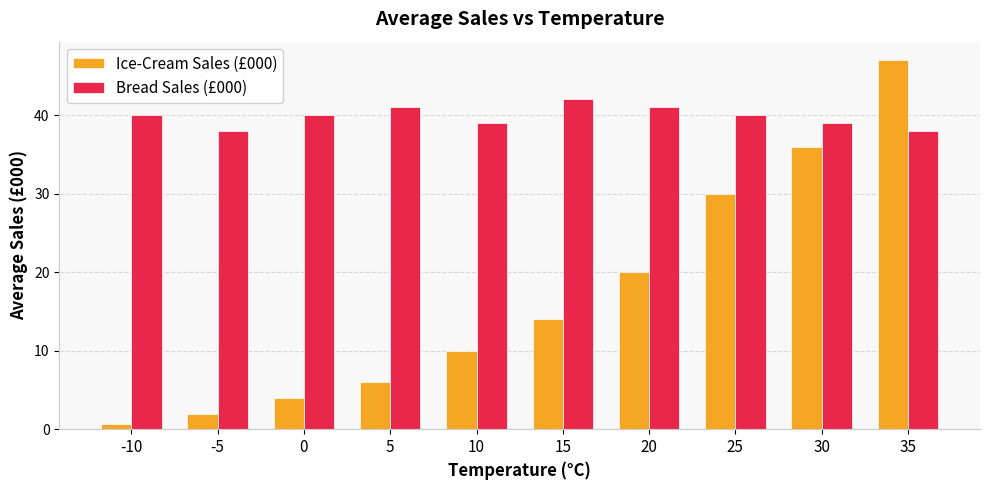

Does the chart contain stacked bars?

No